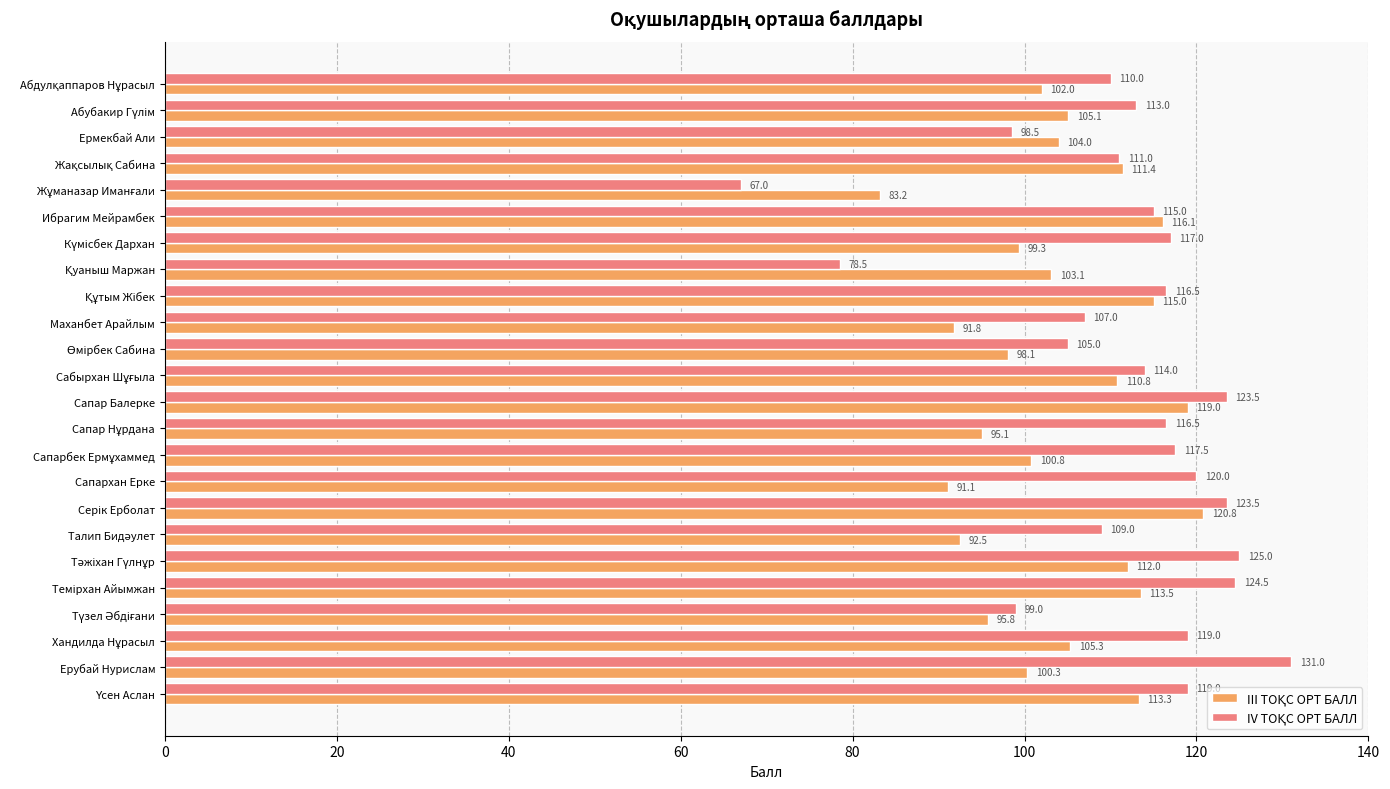

What is the smallest value displayed?

67.0